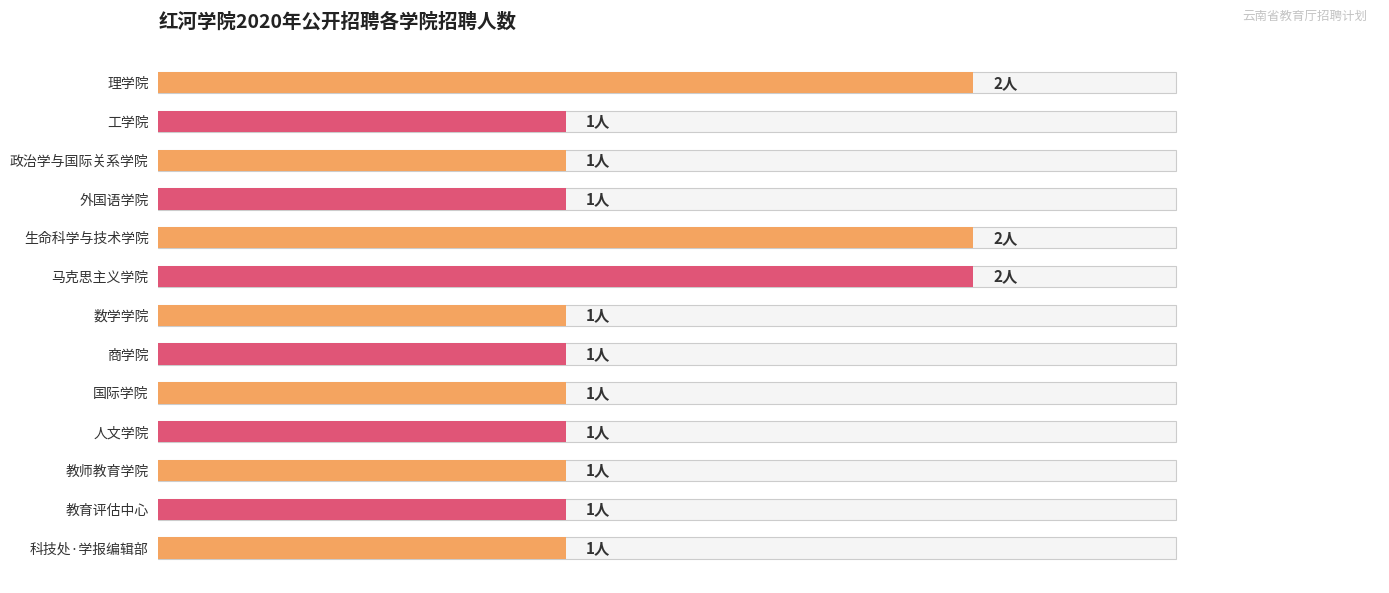

Reading left to right, transcribe all the data shown in this chart.

2	1	1	1	2	2	1	1	1	1	1	1	1